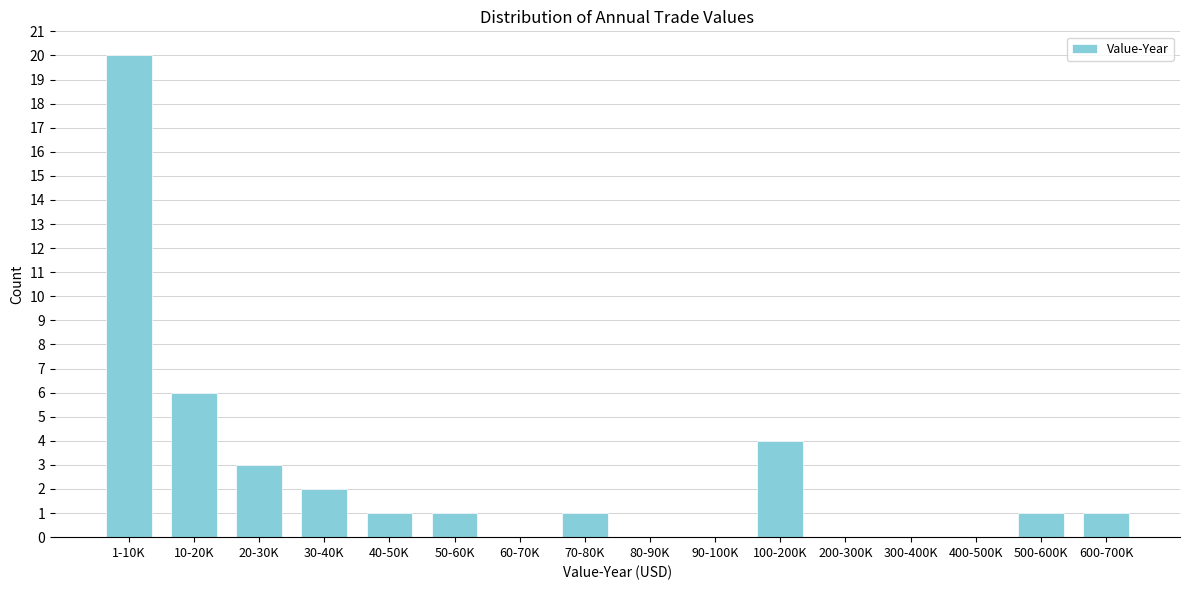

Reading left to right, extract all data points from this chart.

1-10K=20	10-20K=6	20-30K=3	30-40K=2	40-50K=1	50-60K=1	60-70K=0	70-80K=1	80-90K=0	90-100K=0	100-200K=4	200-300K=0	300-400K=0	400-500K=0	500-600K=1	600-700K=1